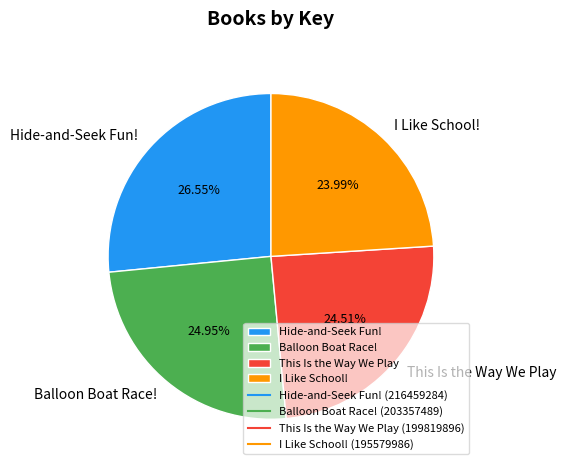

Between Balloon Boat Race! and Hide-and-Seek Fun!, which is larger?

Hide-and-Seek Fun!